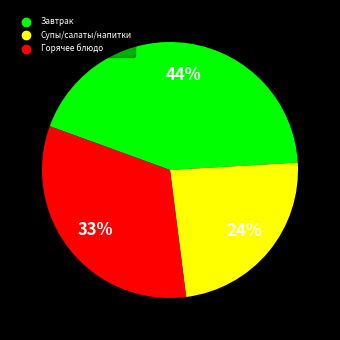

To the nearest percent, what is the difference between the largest and smallest slice percentages?

20%